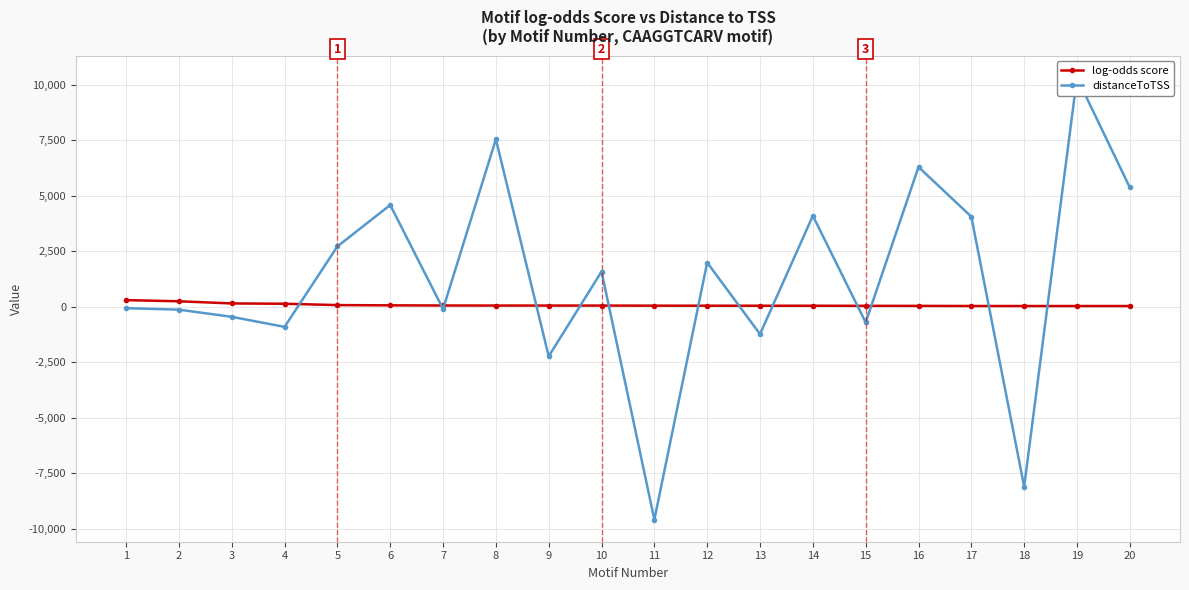

At which label is distanceToTSS closest to 363?

1